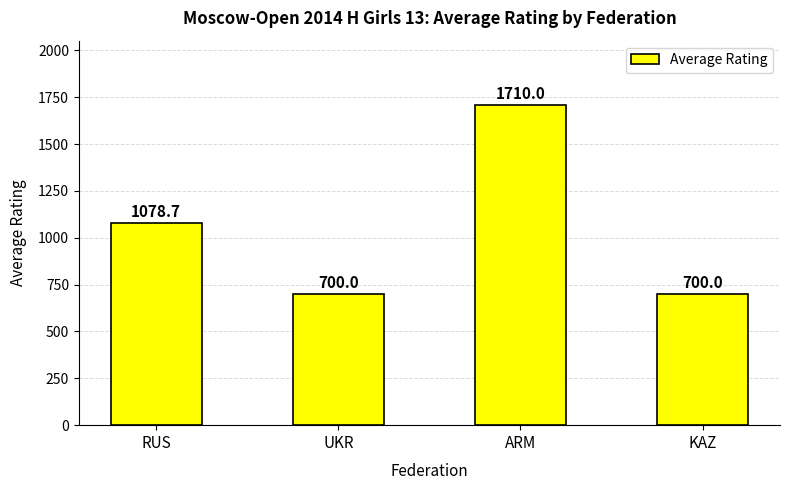

What position from the right is UKR?

3